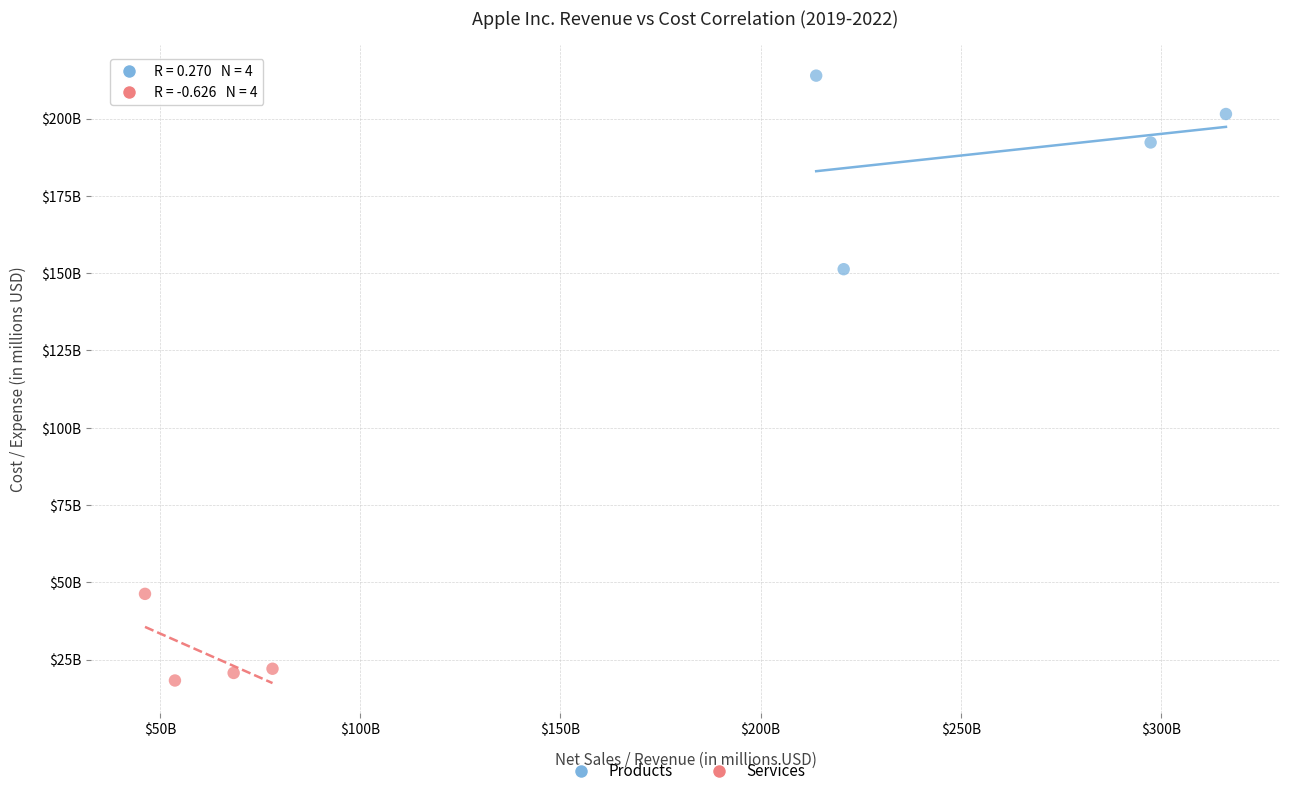

What are all the series names shown in the legend?

Products, Services